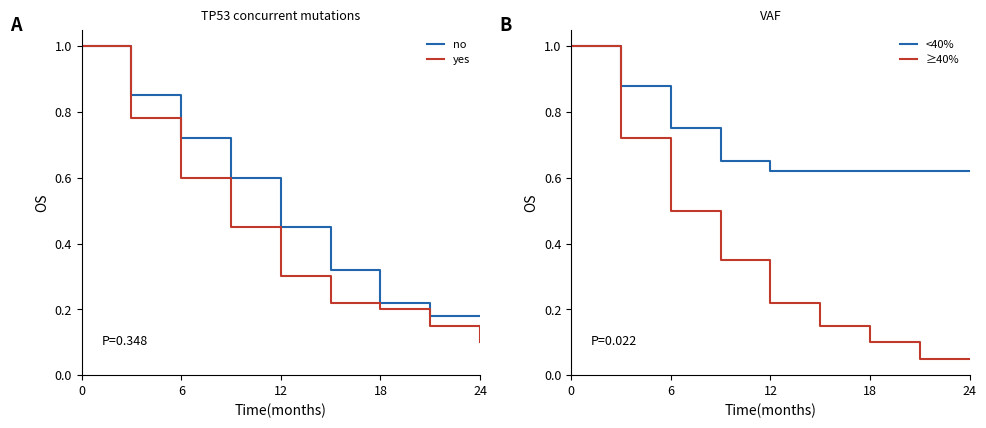

True or false: ≥40% has a value of 0.3 at 12.

False